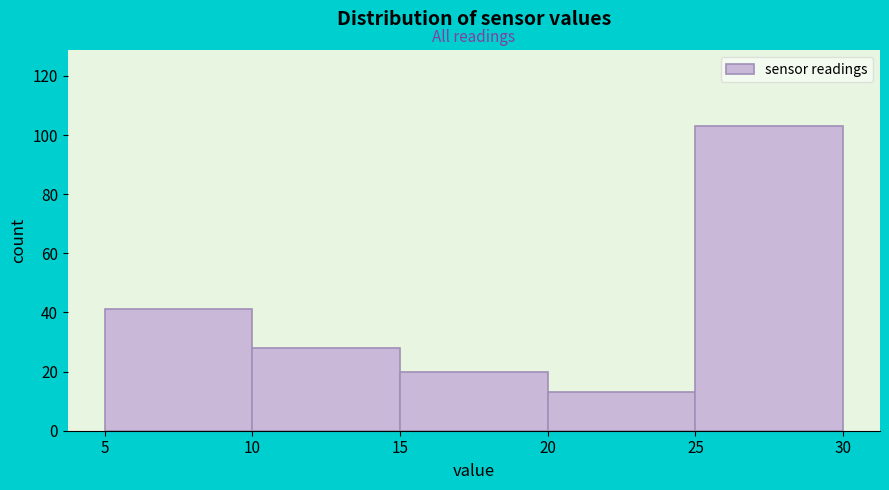

Reading left to right, transcribe this chart: for each bar, give the range it covers on the x-axis and its height. The values are not printed on the chart, so give them approximately, as read against the axis.

5 to 10: 42
10 to 15: 28
15 to 20: 20
20 to 25: 14
25 to 30: 104